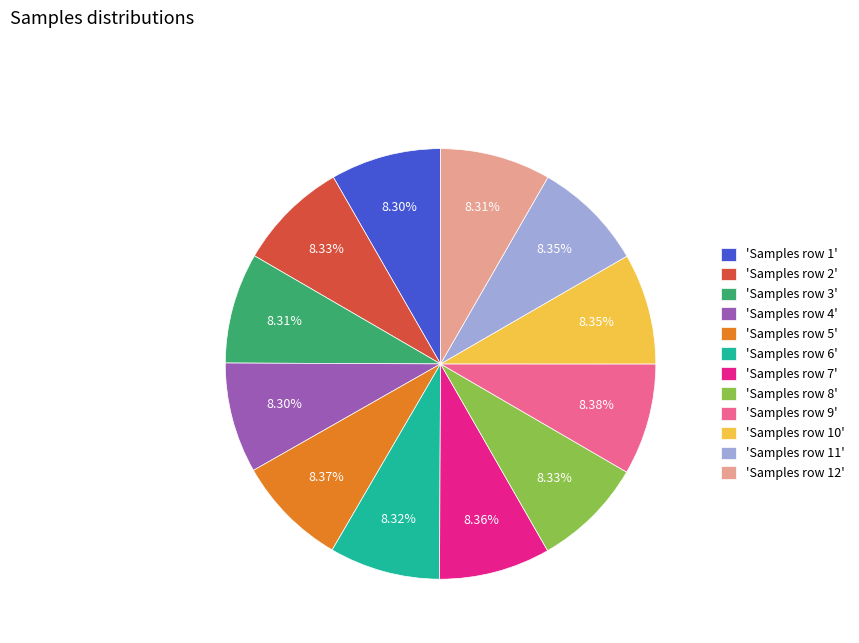

What is the ratio of the value at 'Samples row 12' to the value at 'Samples row 3'?

1.0